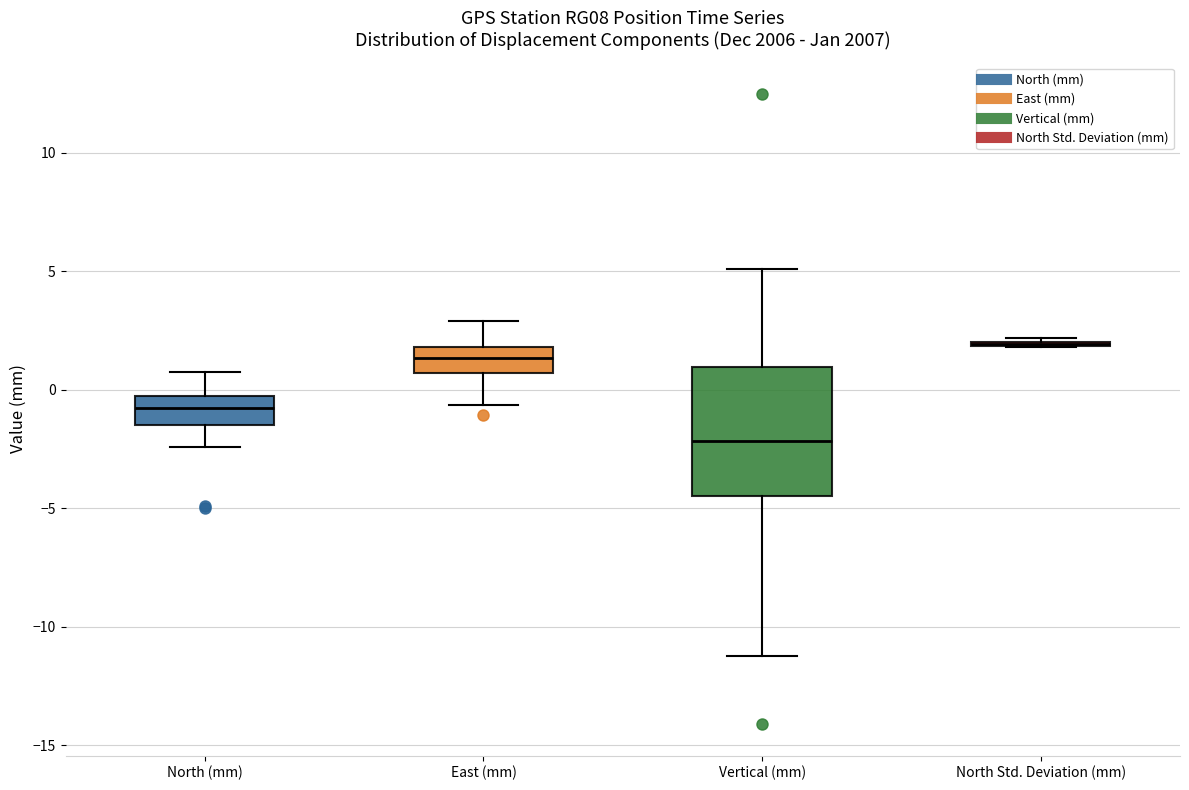

Where does the upper whisker of the box for North (mm) end on the y-axis? The values are not printed on the chart, so give them approximately, as read against the axis.

1.0